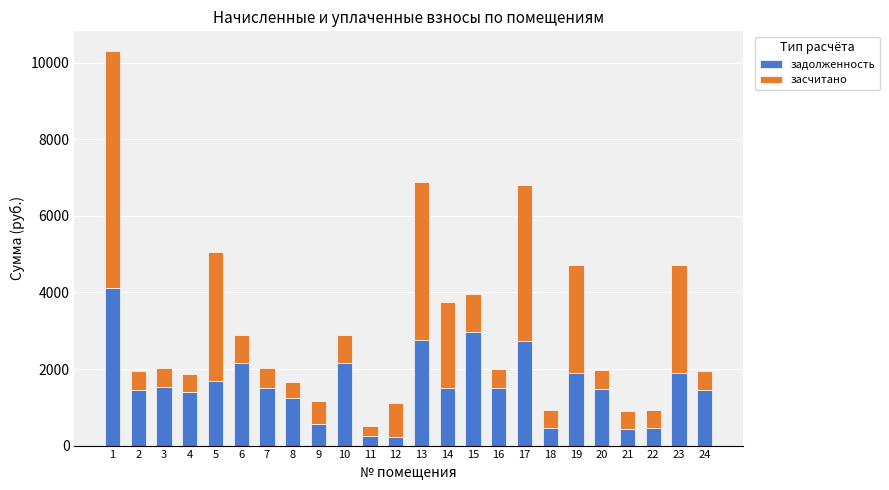

What is the maximum value for задолженность?

4121.7